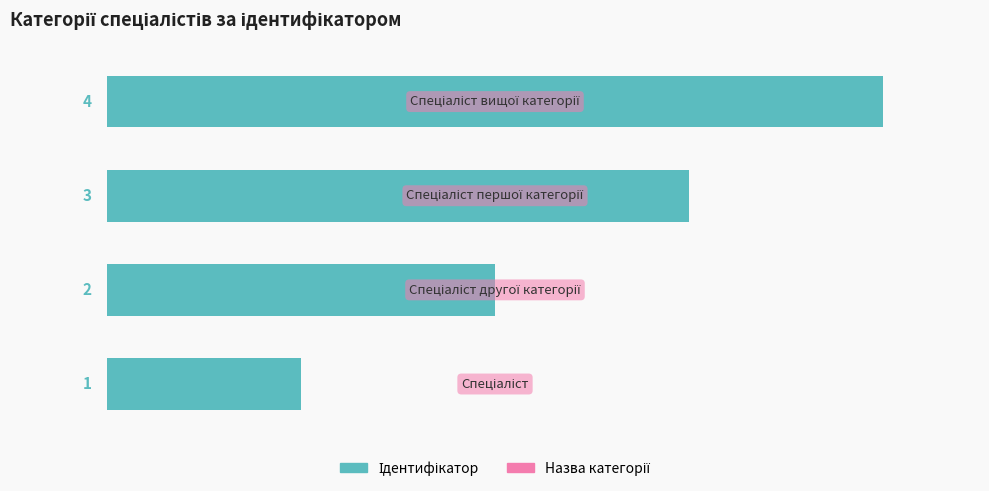

How many values are between 2 and 4?

3